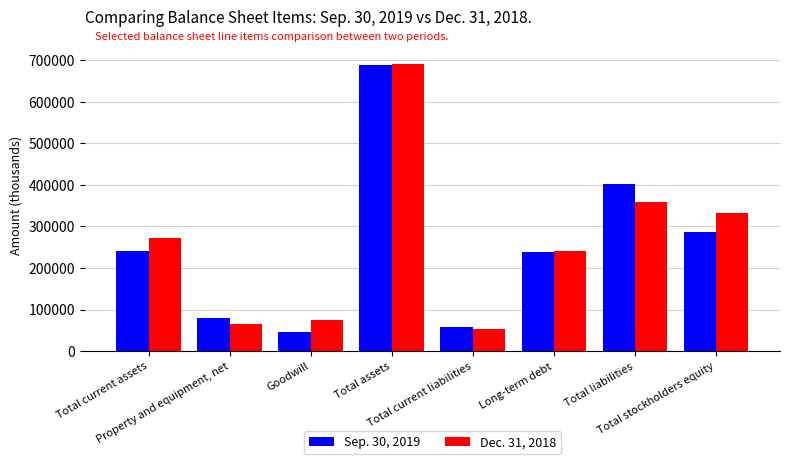

What value does the Dec. 31, 2018 series have at Goodwill, to the nearest 50?

74300